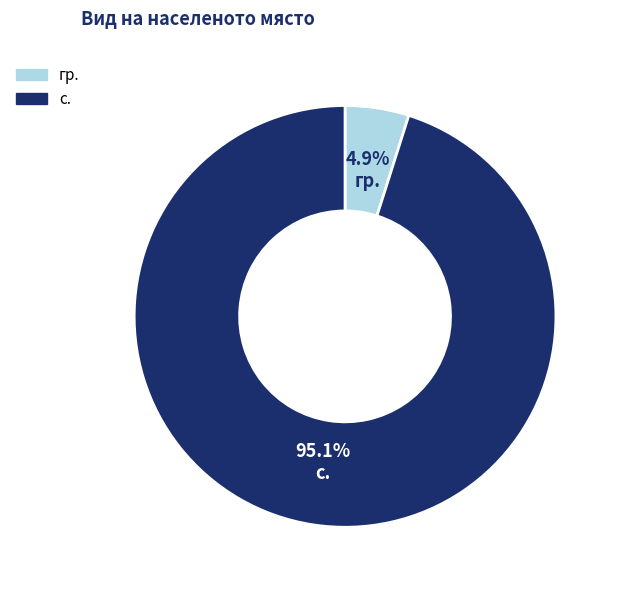

How many segments does this pie chart have?

2